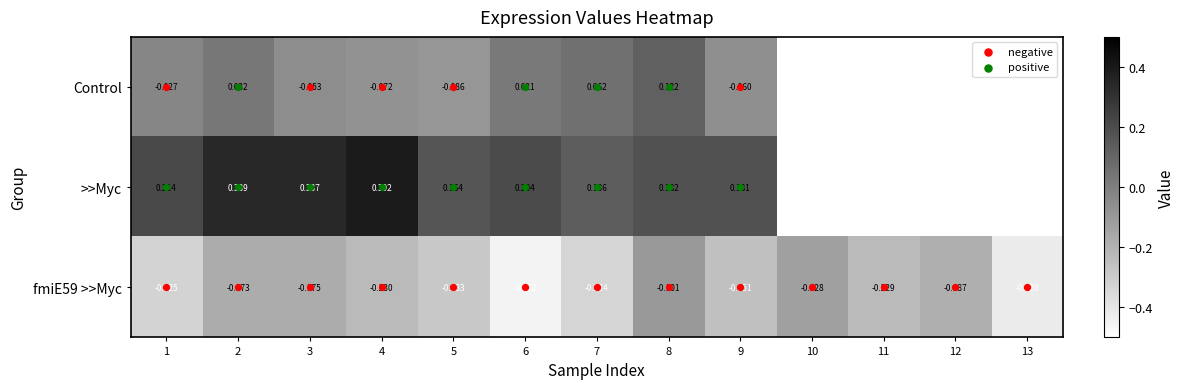

The value of fmiE59 >>Myc at 6 is -0.8. True or false?

False